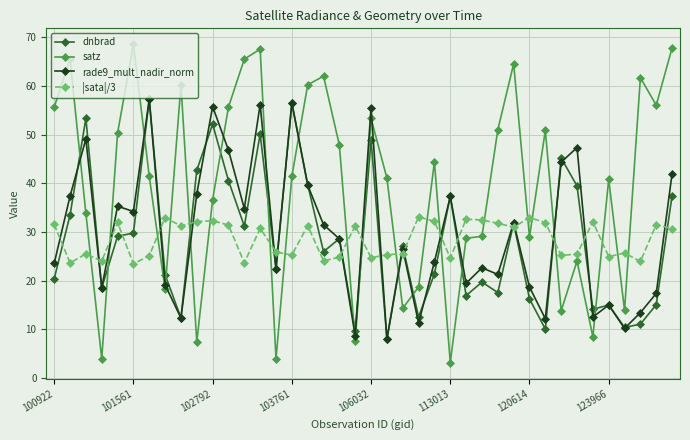

What is the value of the rade9_mult_nadir_norm point at the 36th from the left?

15.0